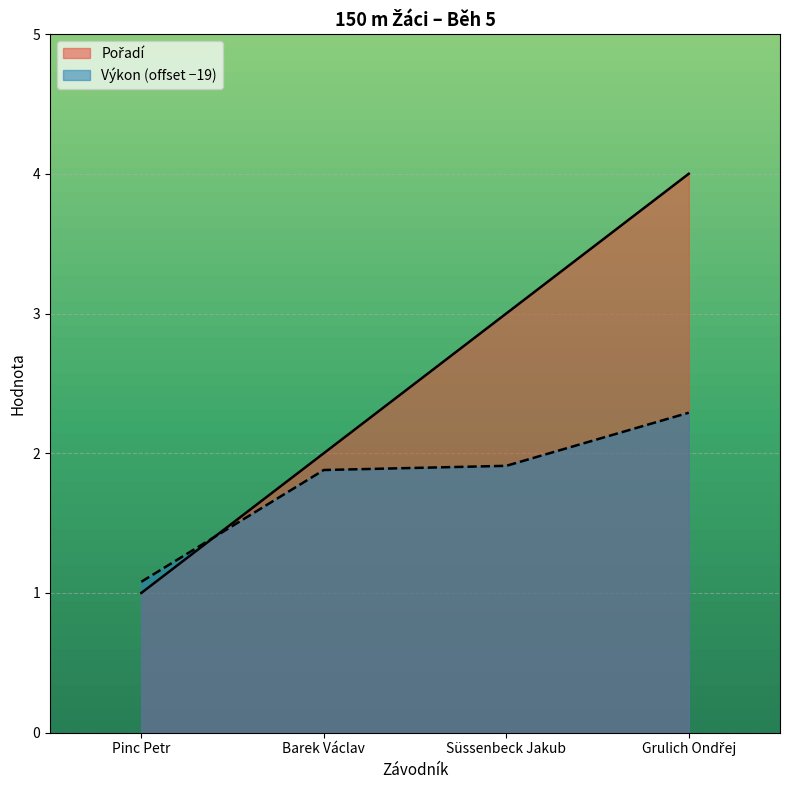

Rank the categories by Výkon value from highest to lowest.

Grulich Ondřej, Süssenbeck Jakub, Barek Václav, Pinc Petr